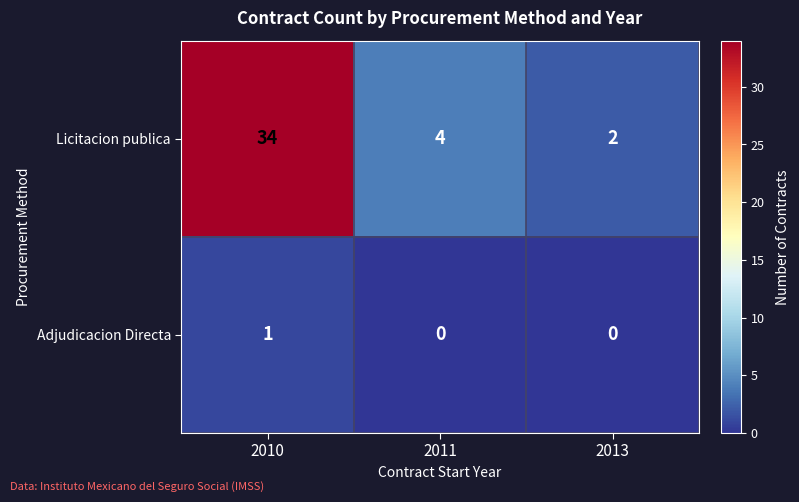

The Licitacion publica series shows 4 at 2011. True or false?

True